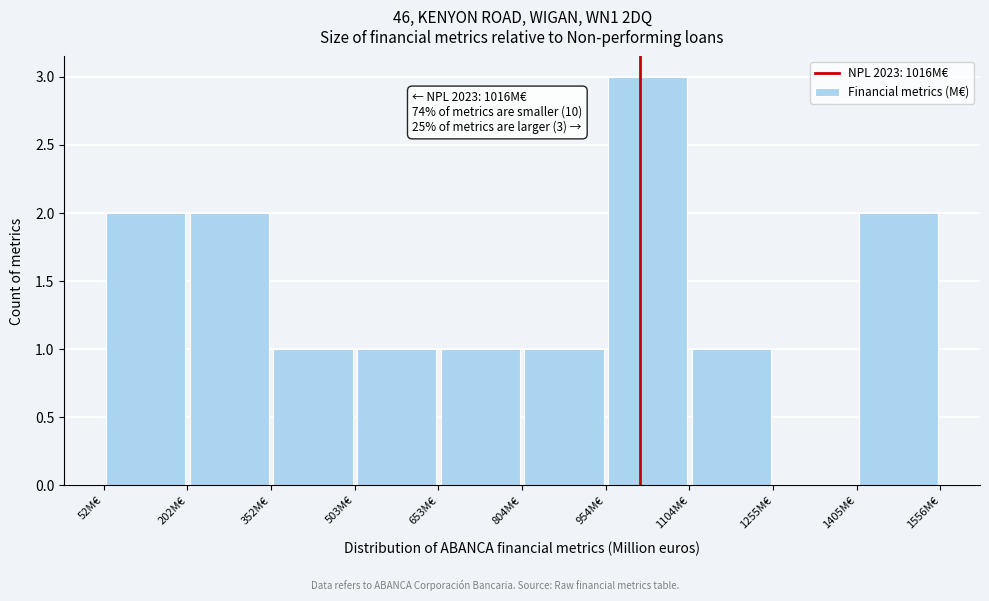

Over which range of the x-axis is the bar tallest?

960 to 1100